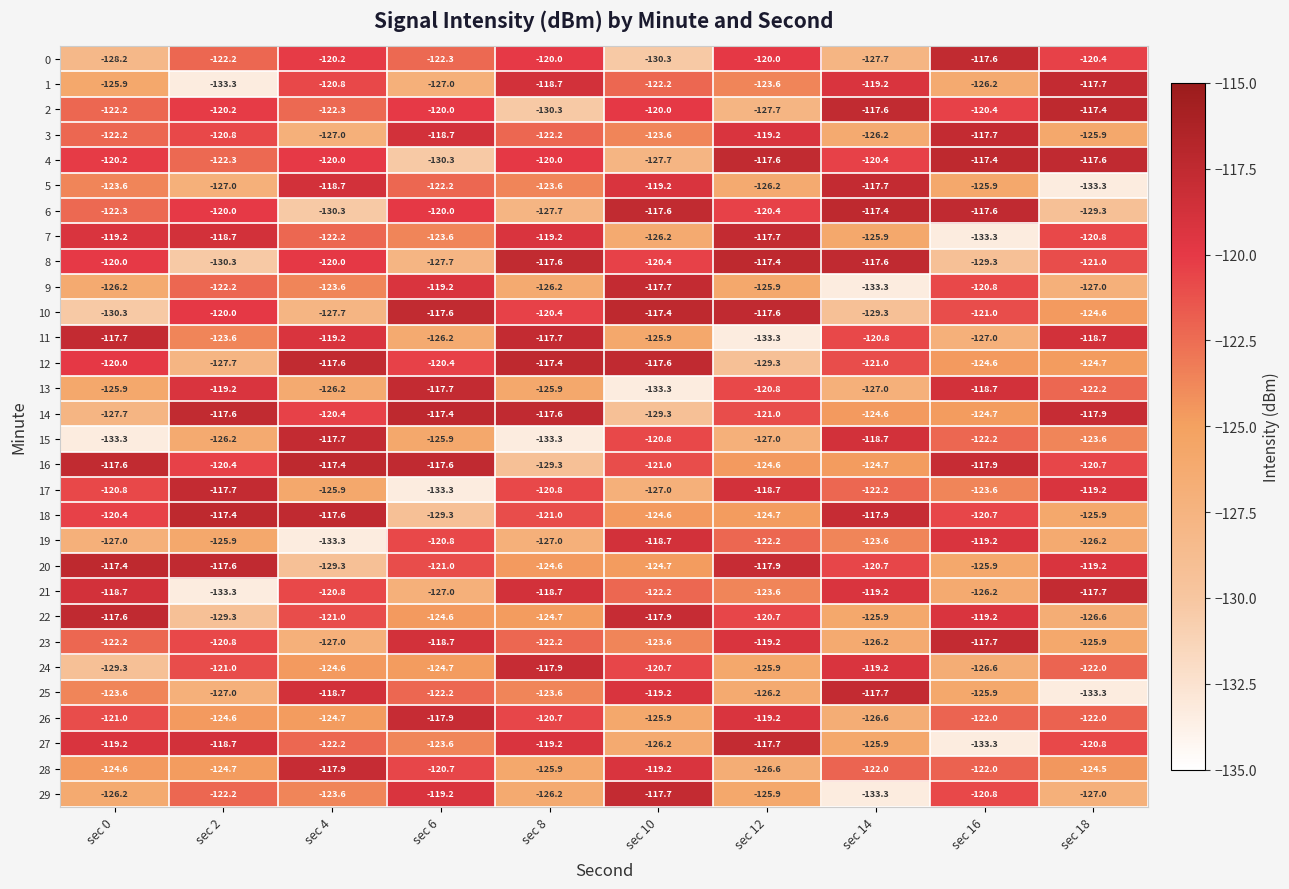

What is the difference between the highest and lowest values at sec 12?

15.9